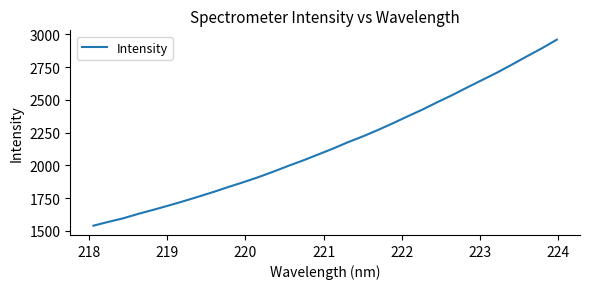

How many values exceed 2127?

16